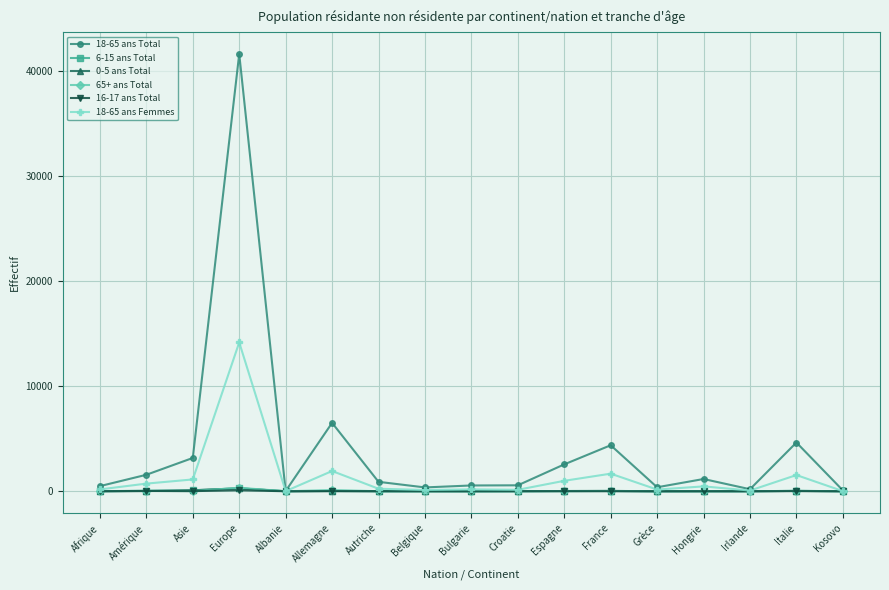

What is the label of the 17th point from the left?

Kosovo